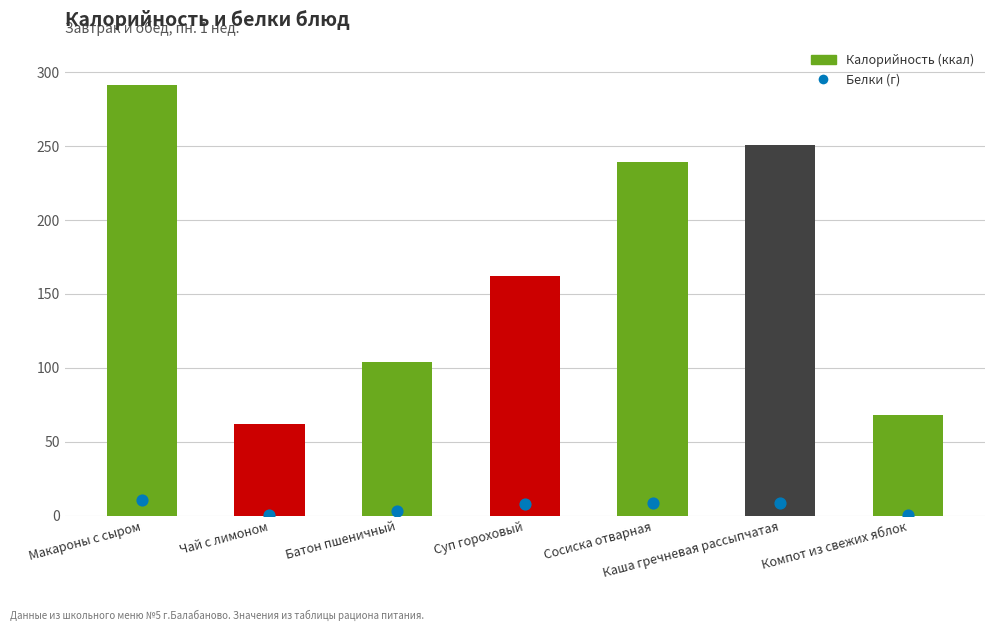

What is the total value across all series at Батон пшеничный?

107.1